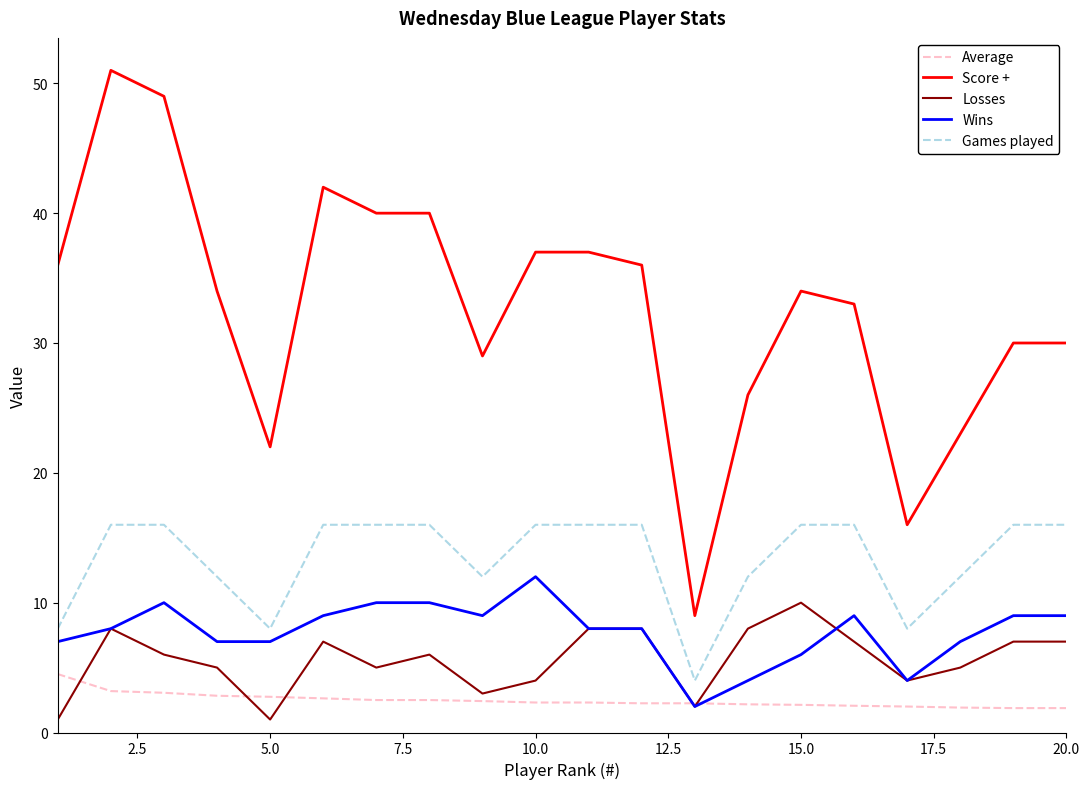

What is the lowest value of the Games played series?

4.0